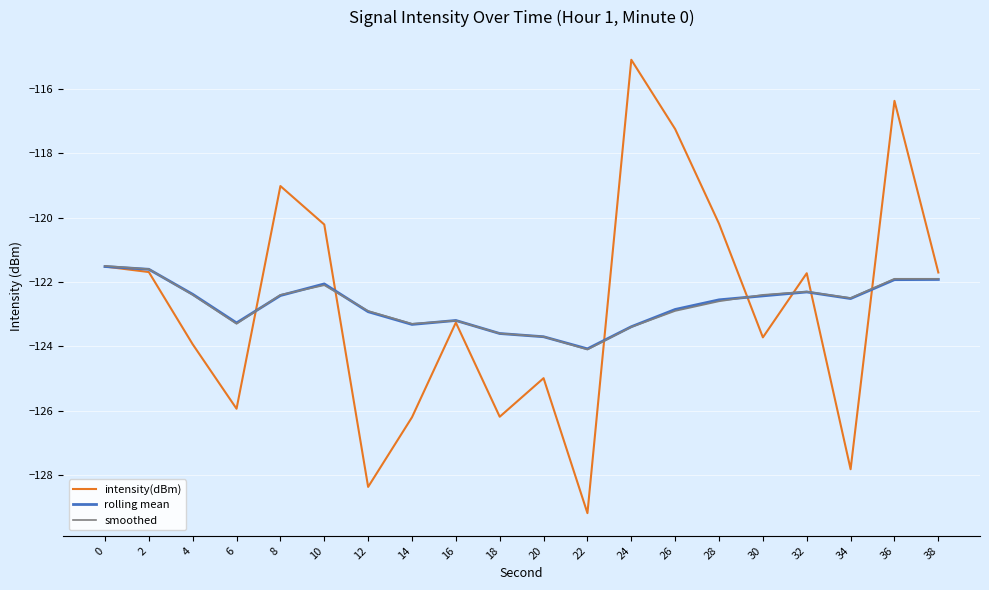

At which category does the chart reach its peak across all series?

24